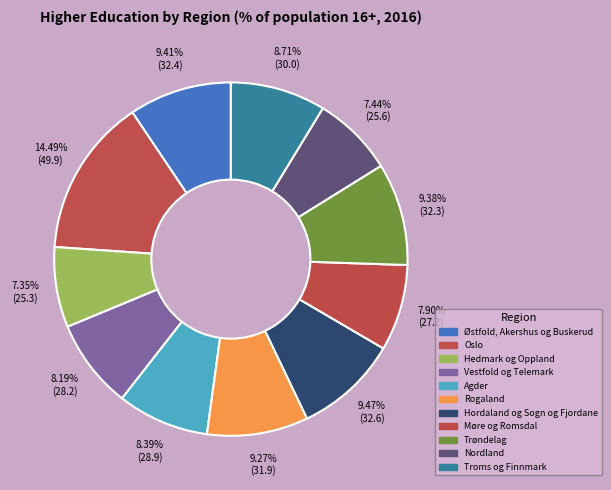

Does Troms og Finnmark represent more than half of the total?

No